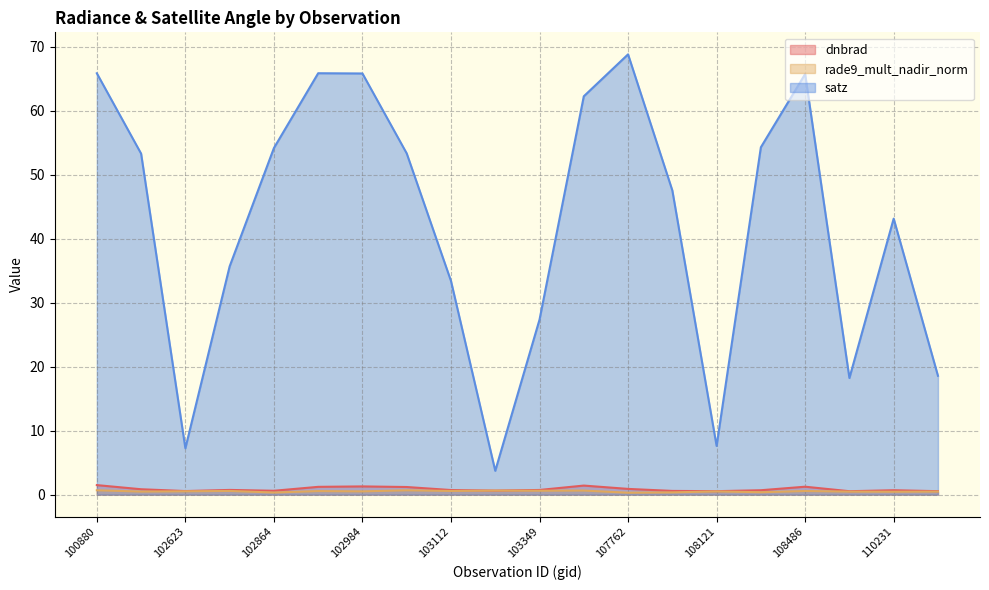

What is the difference between the maximum and minimum values in the dnbrad series?

1.0